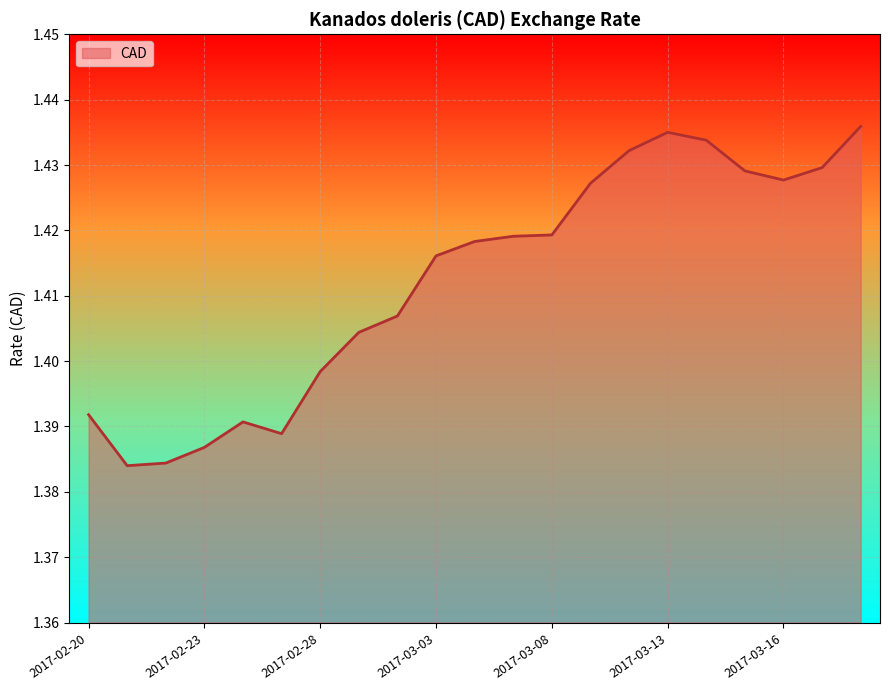

How many lines are shown in the chart?

1